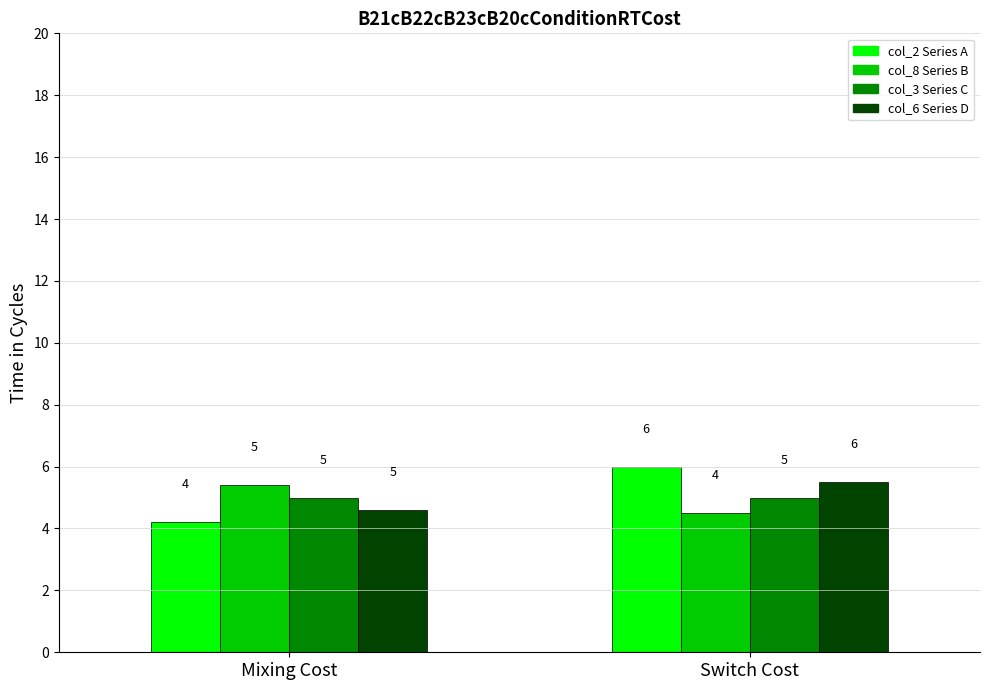

At which category is the sum across all series the highest?

Switch Cost